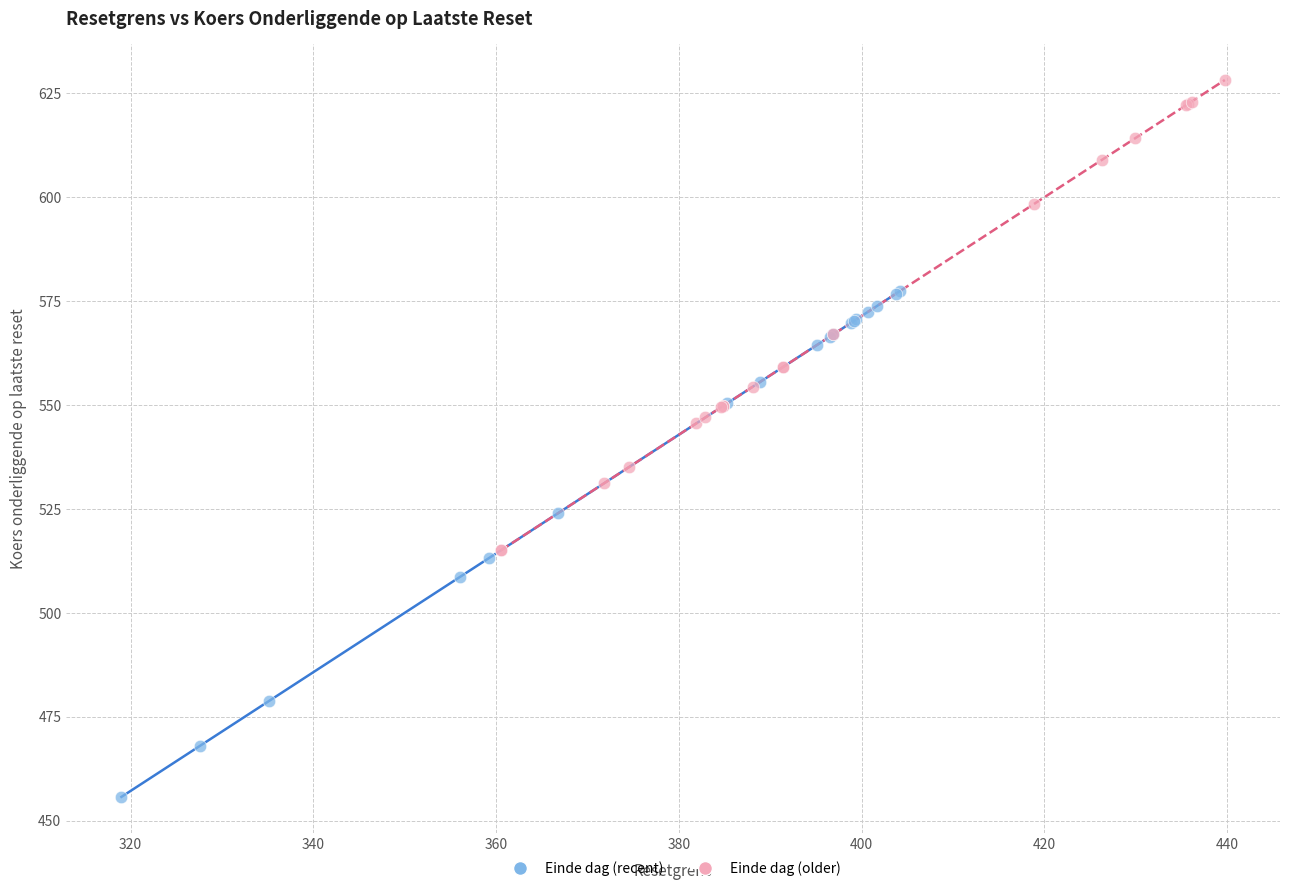

Which series contains the lowest Y value?

Einde dag (recent)